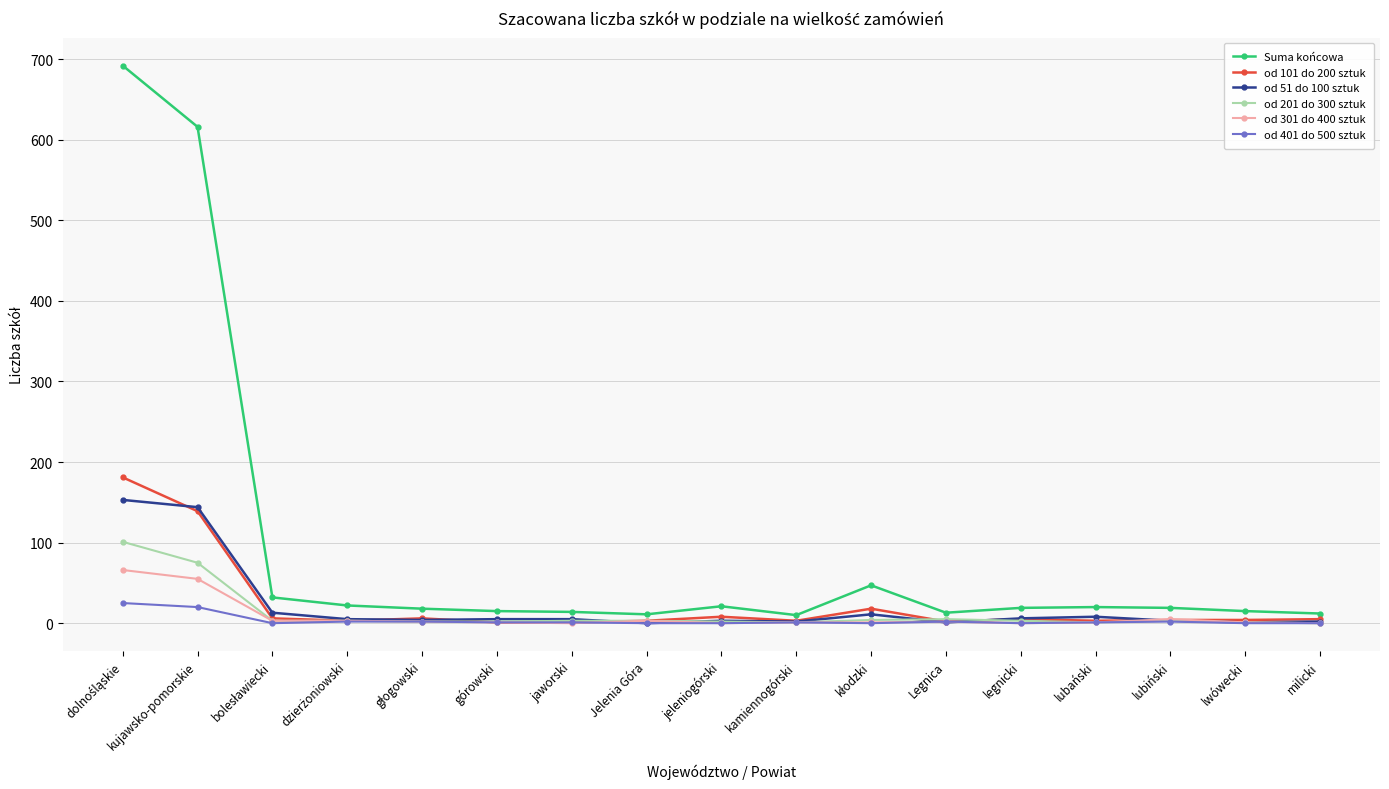

Is it true that od 401 do 500 sztuk equals 20 at kujawsko-pomorskie?

True